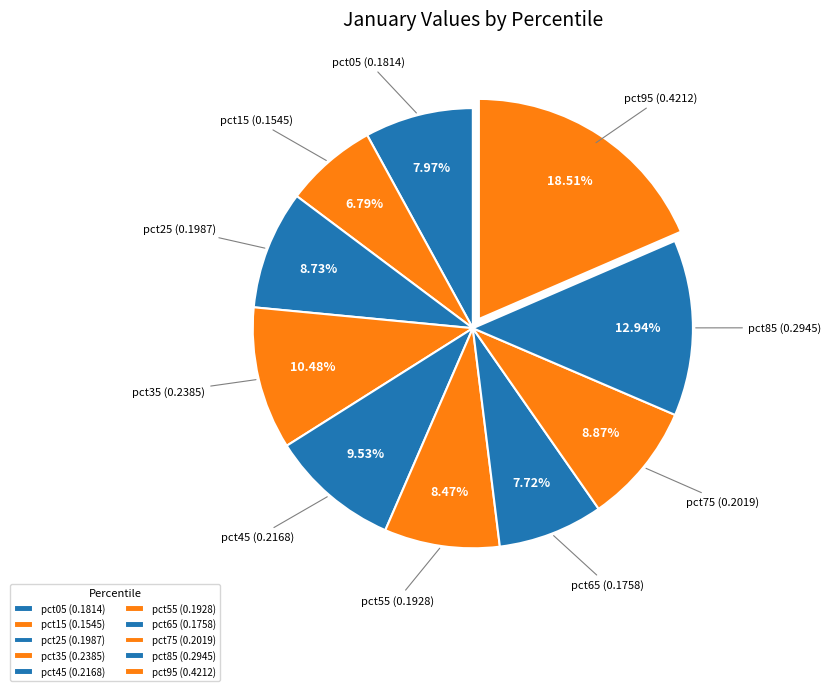

Which has a higher value, pct35 or pct45?

pct35